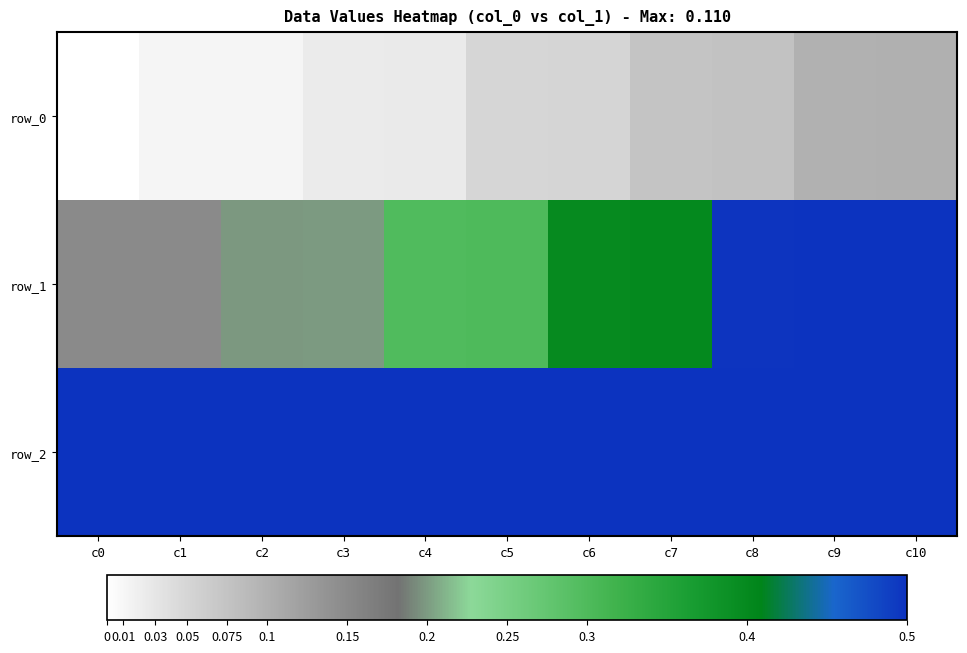

What is the highest value of the row_1 series?

0.6